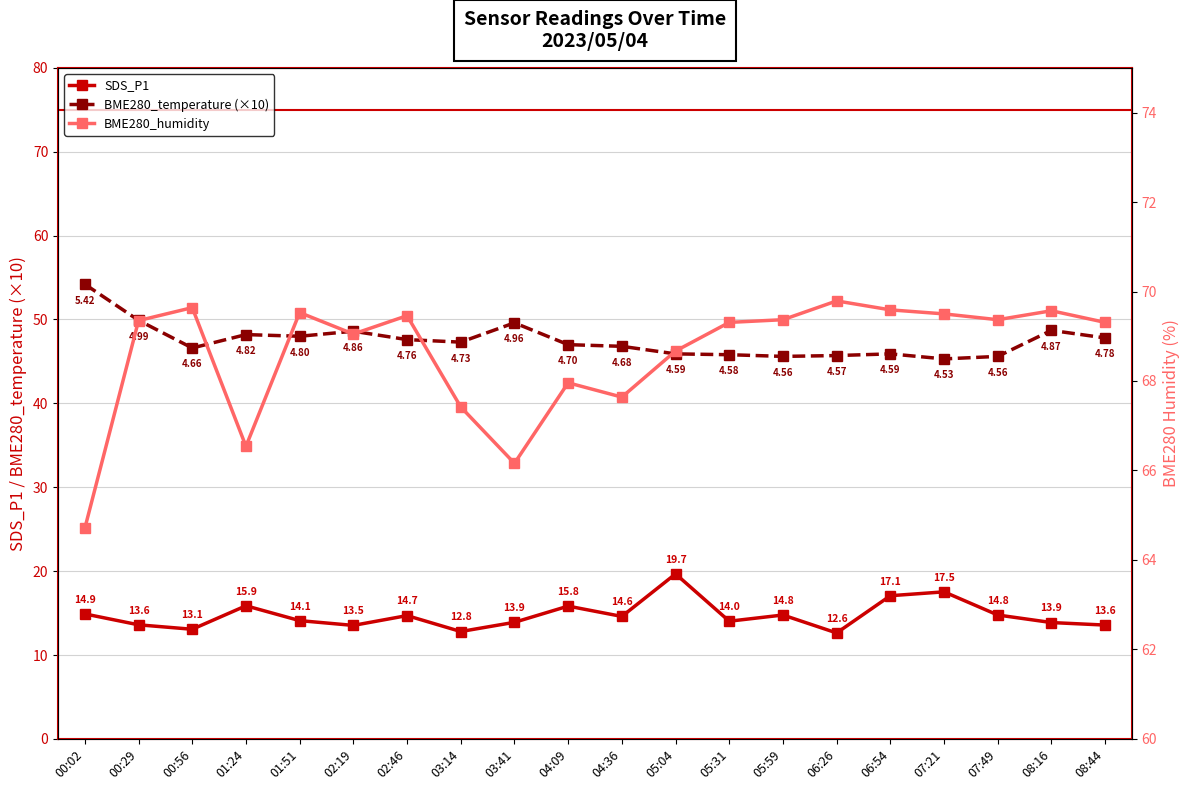

What is the average value of the BME280_humidity series?

68.6